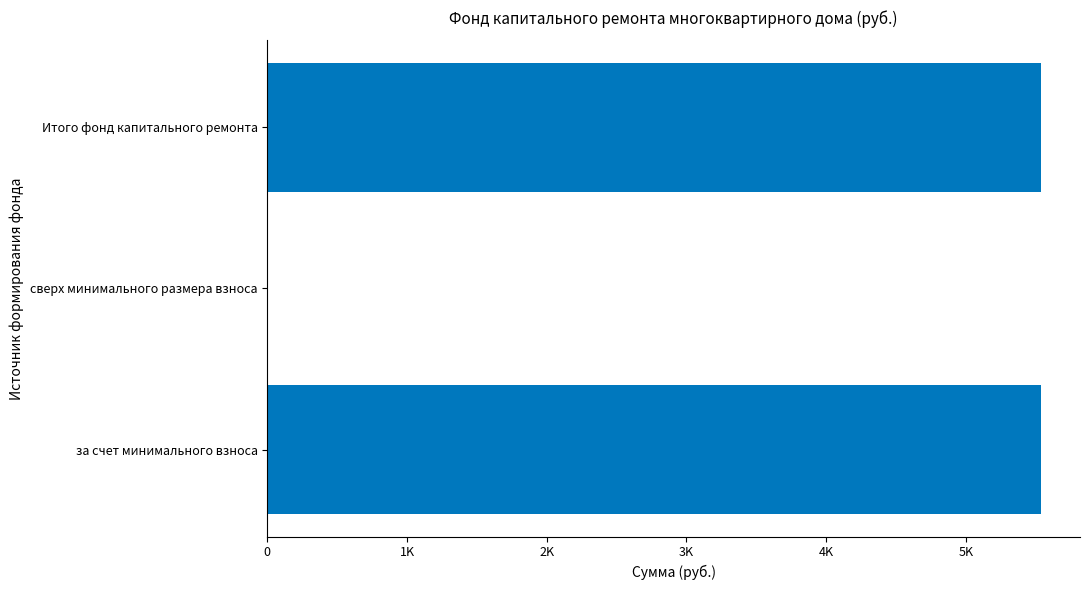

What is the average value?

3693.0